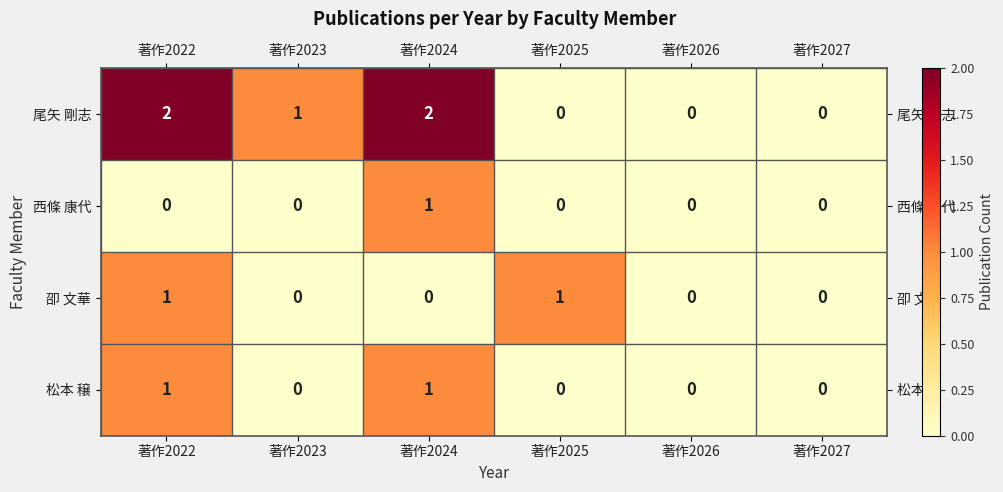

The 尾矢 剛志 series shows 3 at 著作2024. True or false?

False